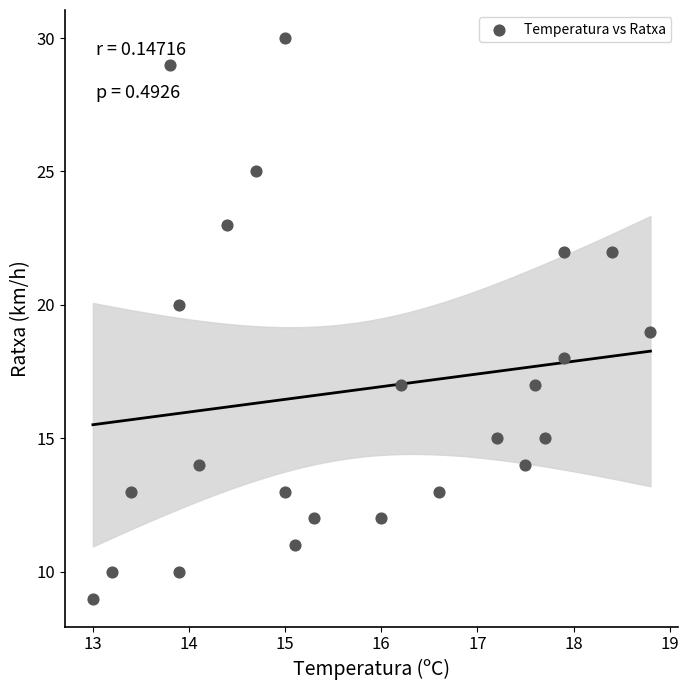

What is the range of Y values (max minus min)?

21